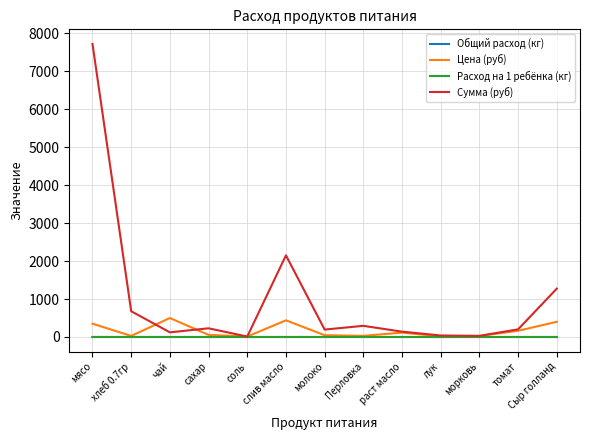

True or false: Общий расход (кг) has a value of 0.0 at раст масло.

True